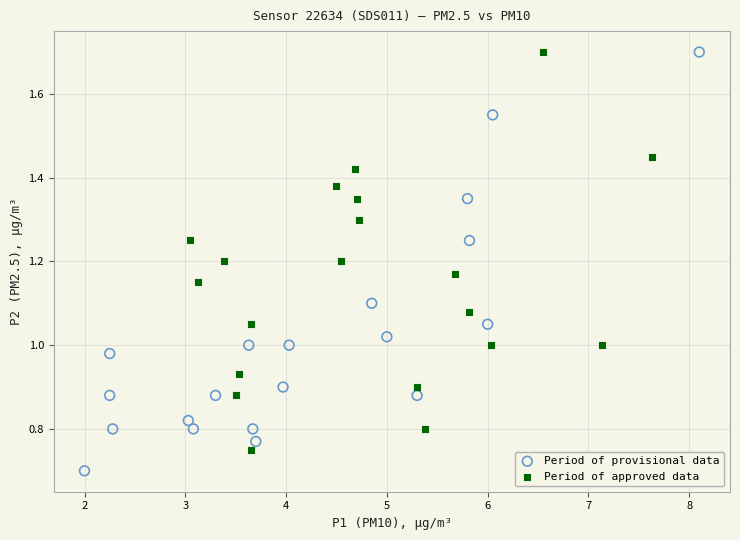

Which series reaches the minimum Y coordinate?

Period of provisional data